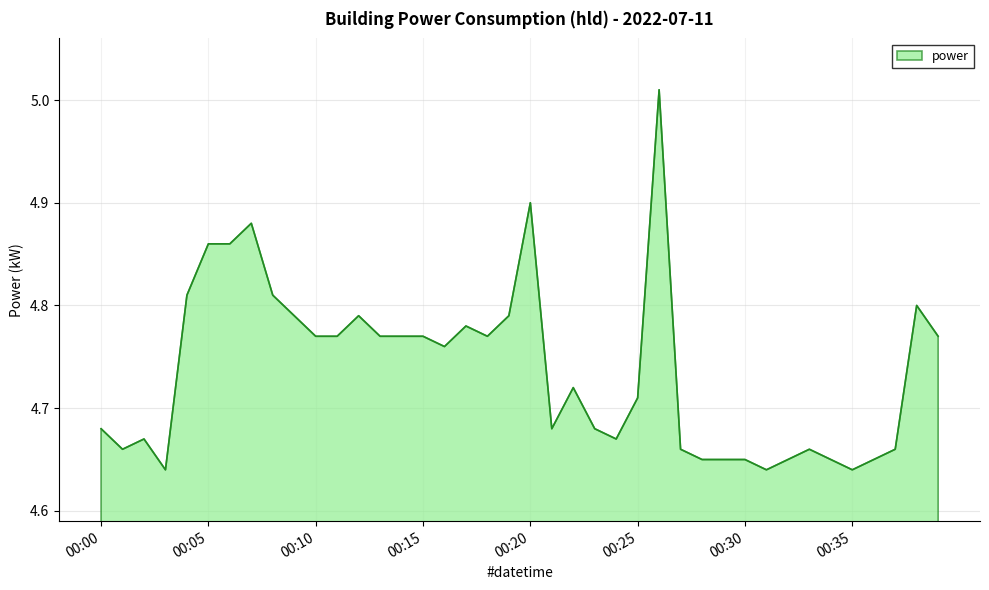

What is the difference between the maximum and minimum values?

0.4